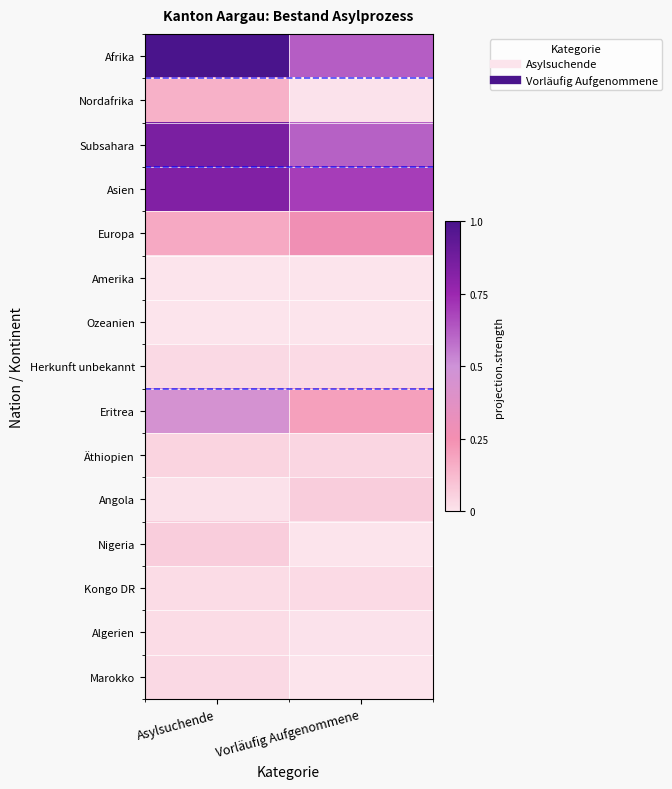

Which has a higher value, Asylsuchende or Vorläufig Aufgenommene?

Asylsuchende